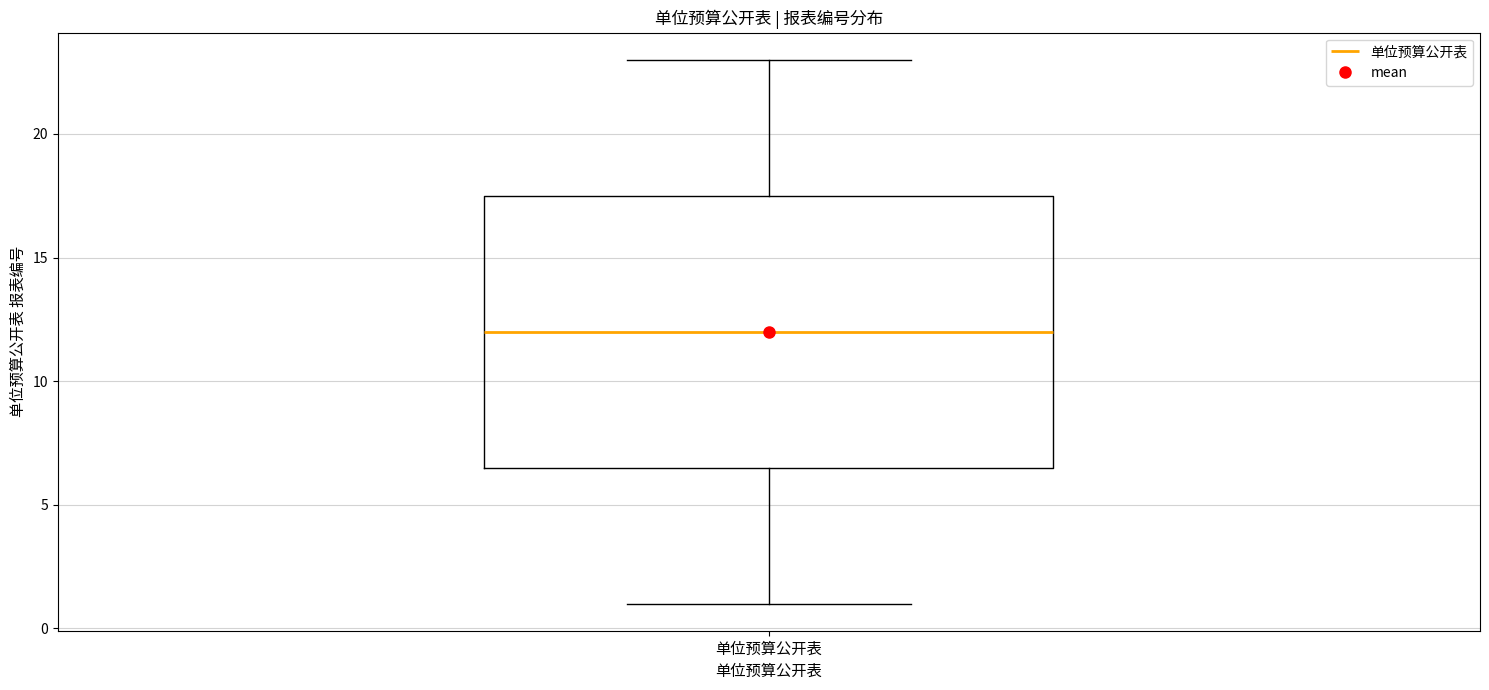

Transcribe this box plot: give where the median line is, the range the box spans, and where the two whiskers end, as read against the y-axis. The values are not printed on the chart, so give them approximately, as read against the axis.

median 12.0, box 6.5 to 17.5, whiskers 1.0 to 23.0